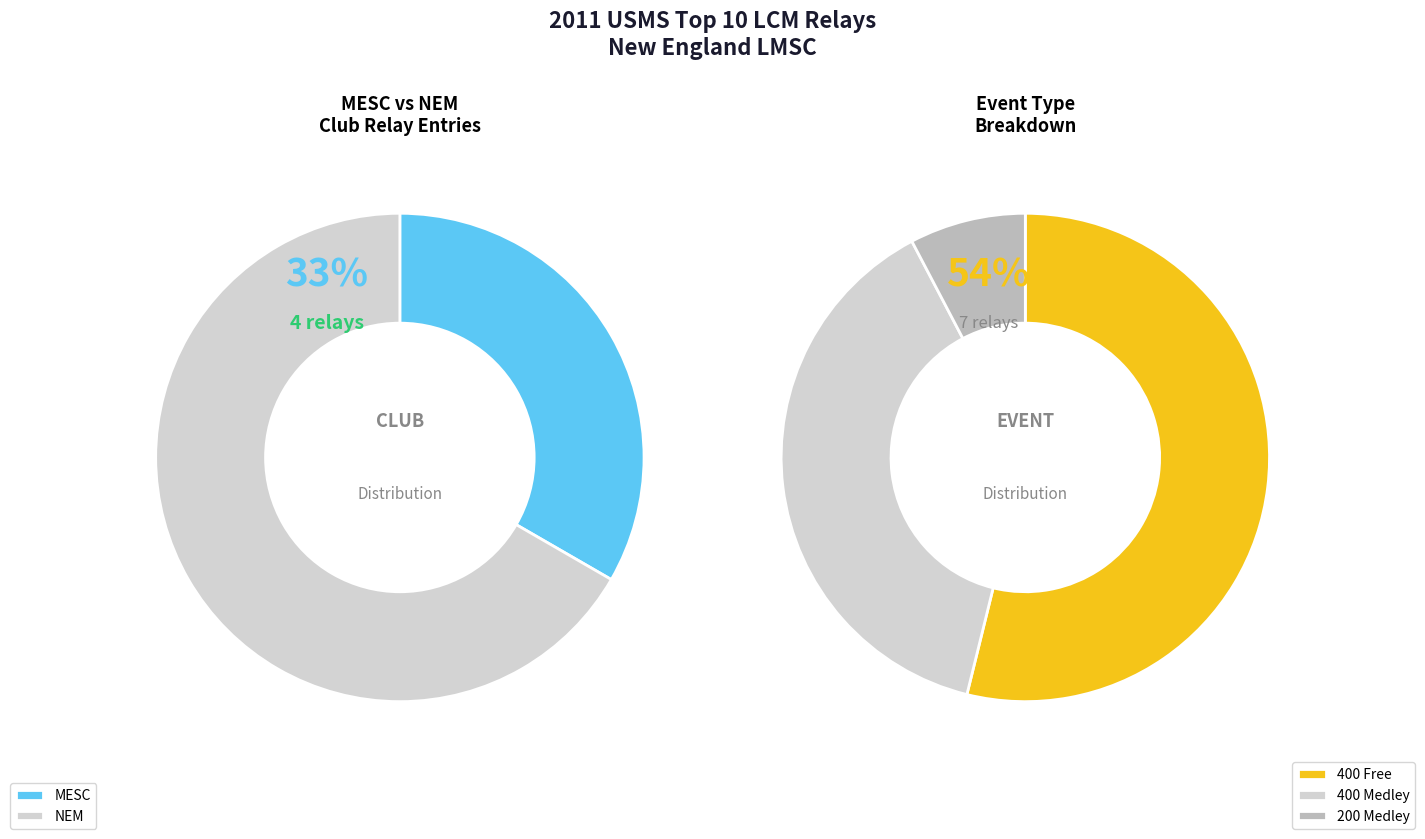

Count the number of slices in the pie.

3